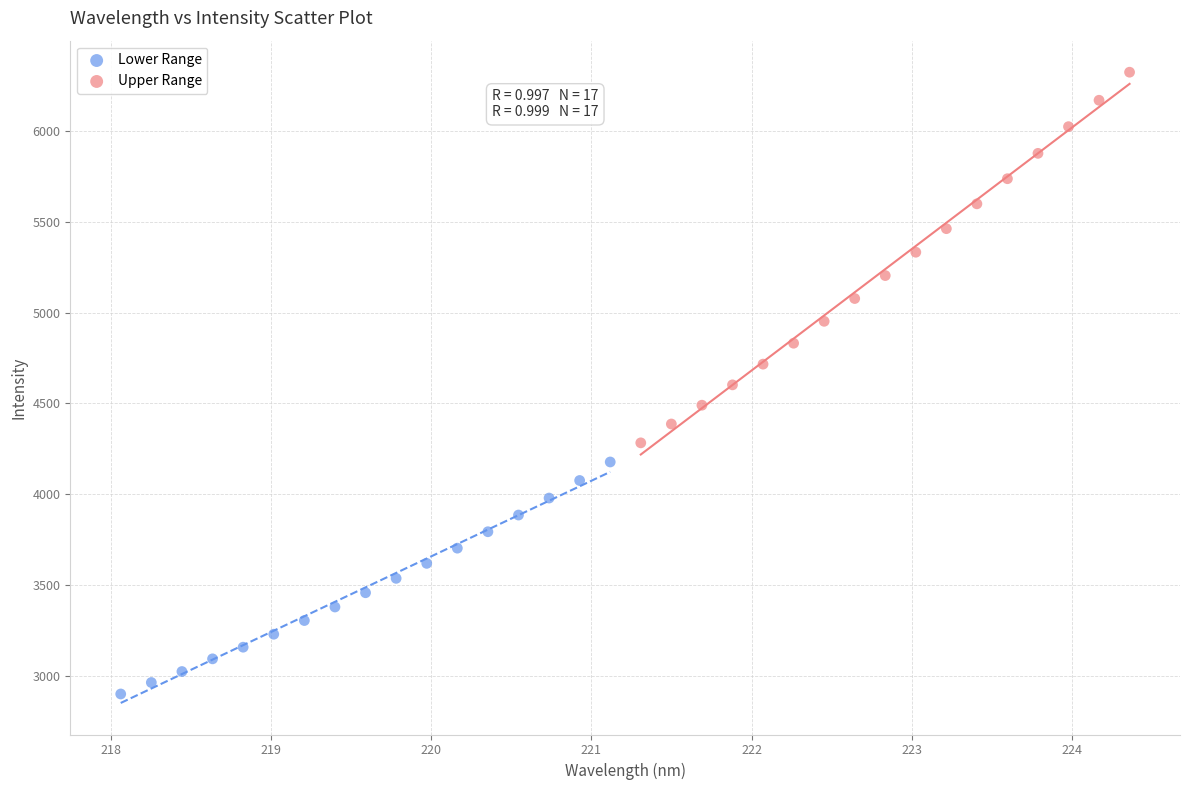

Which series reaches the minimum Y coordinate?

Lower Range